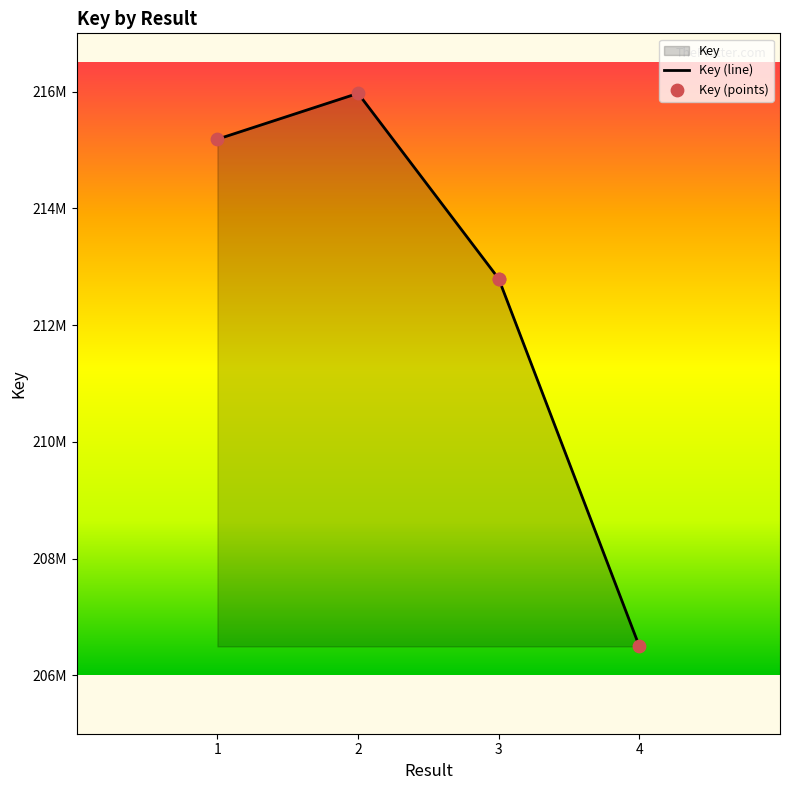

Which series reaches the maximum Y coordinate?

Key (line)